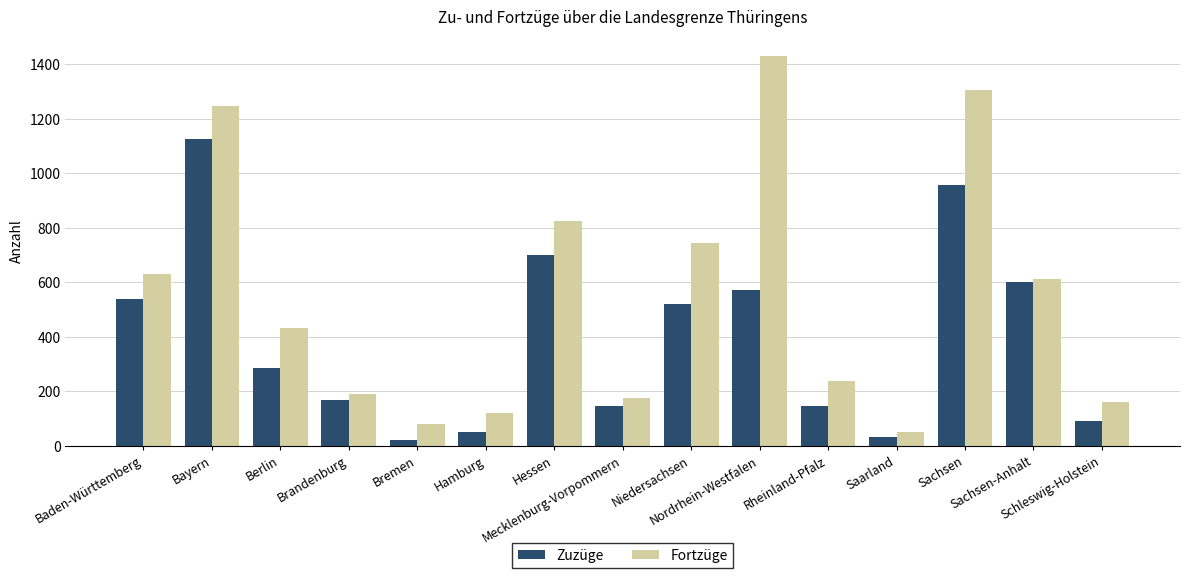

What is the difference between the highest and lowest values at Saarland?

19